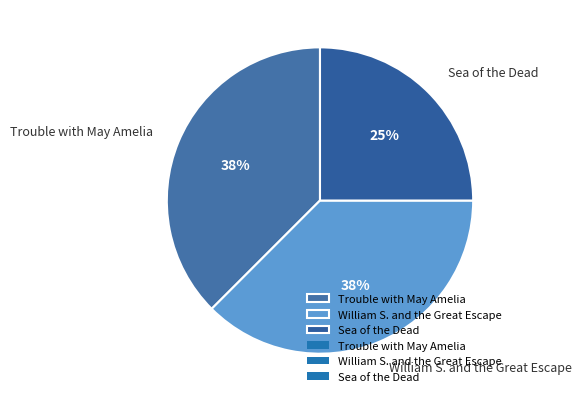

Between Trouble with May Amelia and Sea of the Dead, which is larger?

Trouble with May Amelia